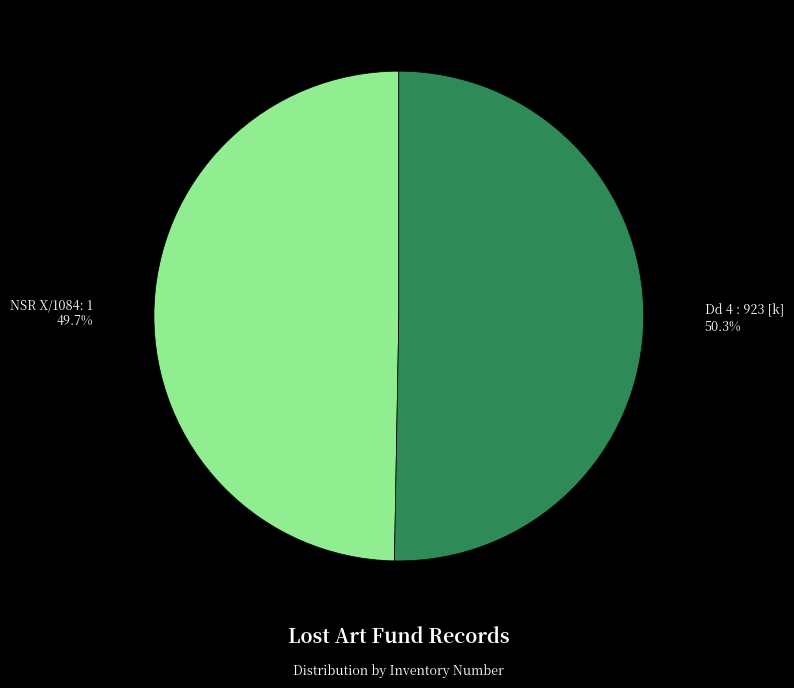

Which slice is the smallest?

NSR X/1084: 1